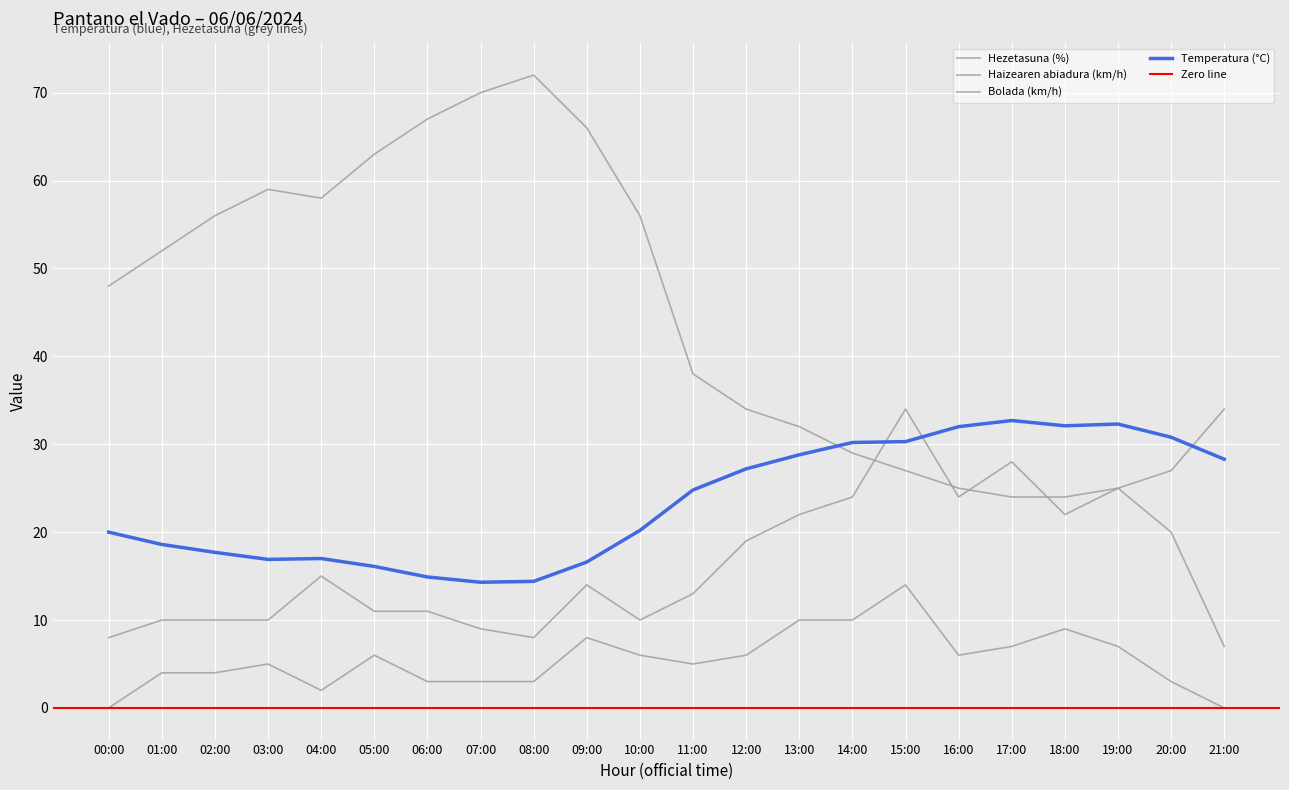

At which category is the sum across all series the highest?

15:00